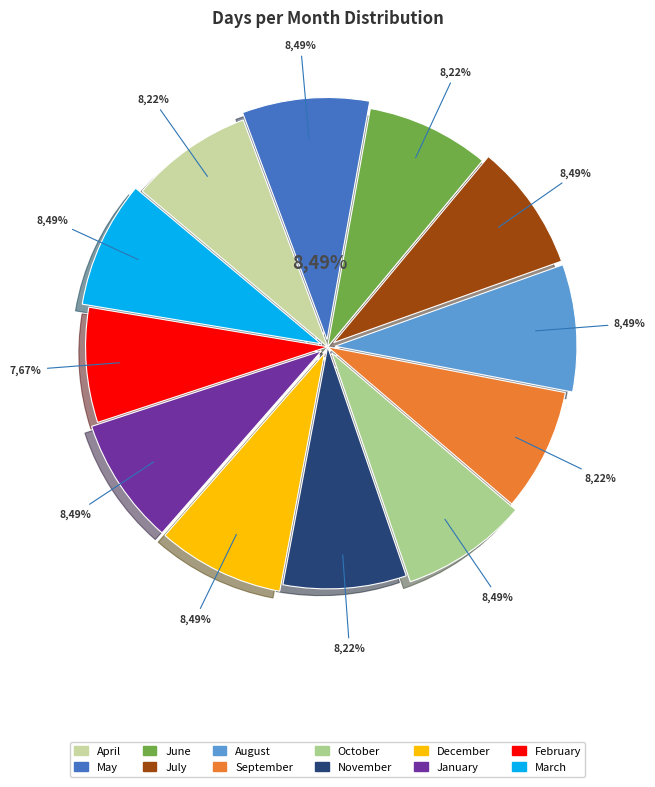

Between July and April, which is larger?

July